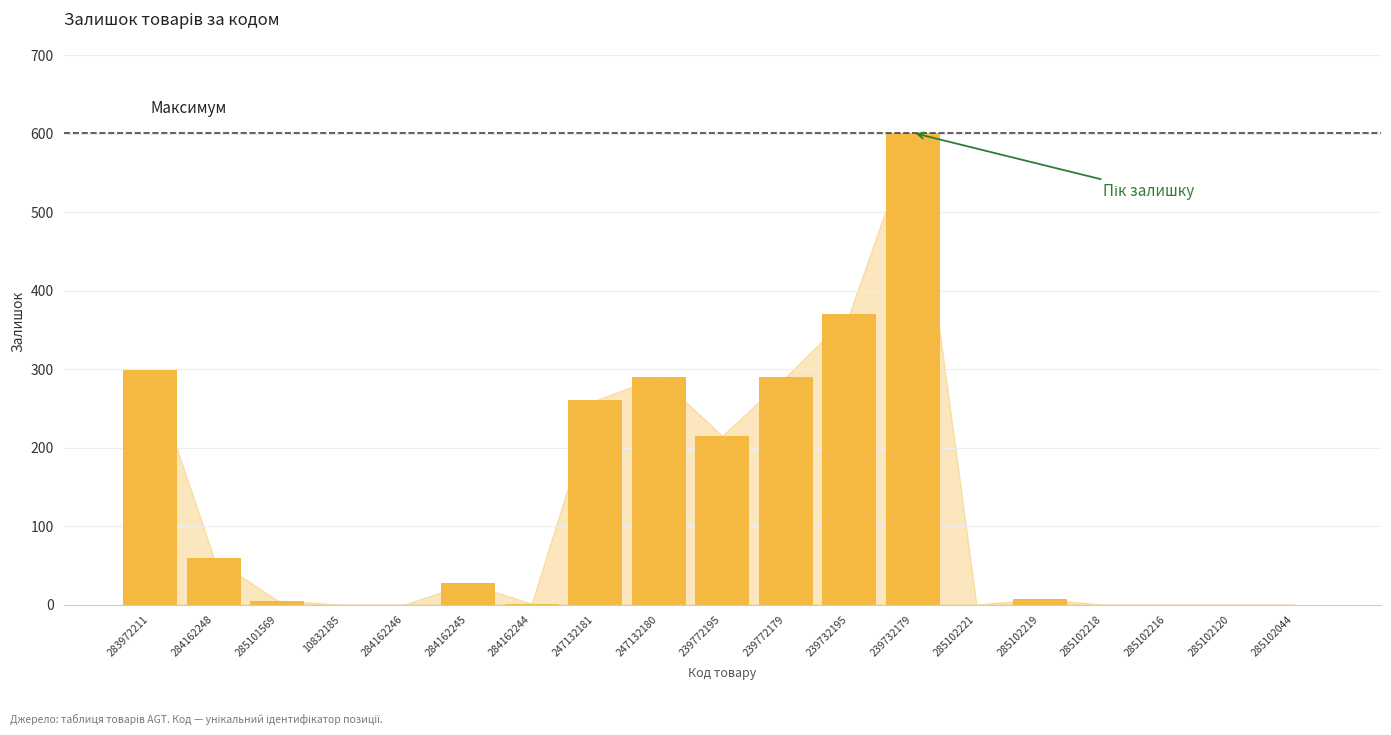

Are the bars horizontal?

No